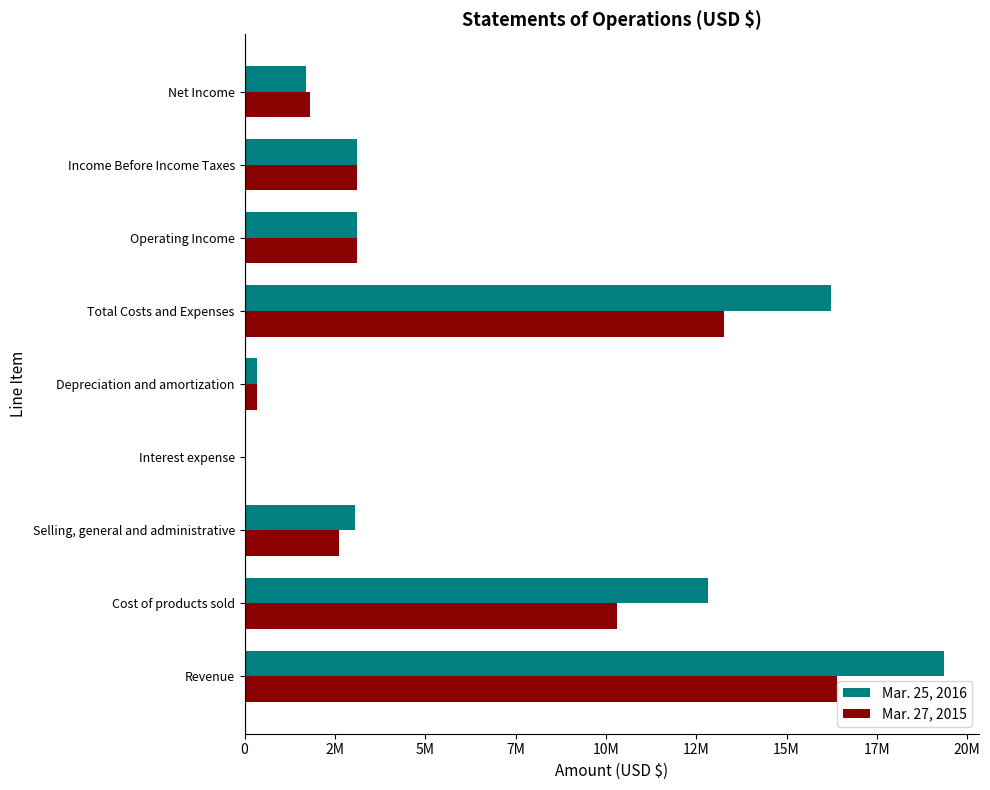

What are all the series names shown in the legend?

Mar. 25, 2016, Mar. 27, 2015